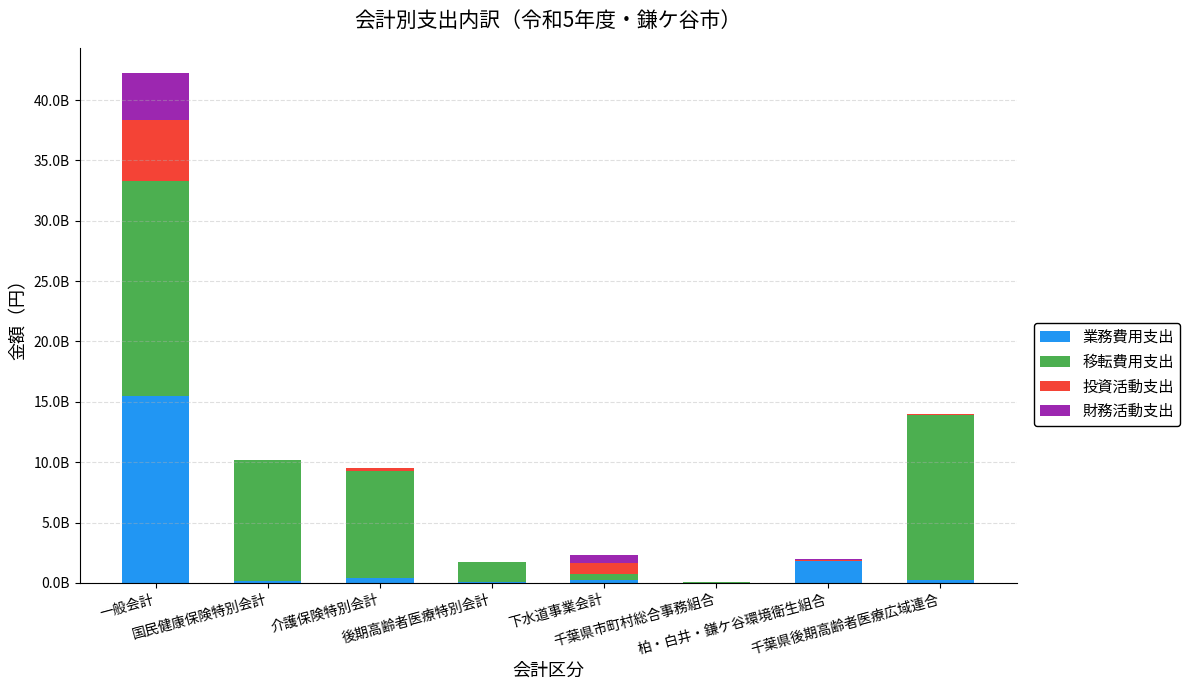

Are the bars grouped side by side (vs. stacked)?

No